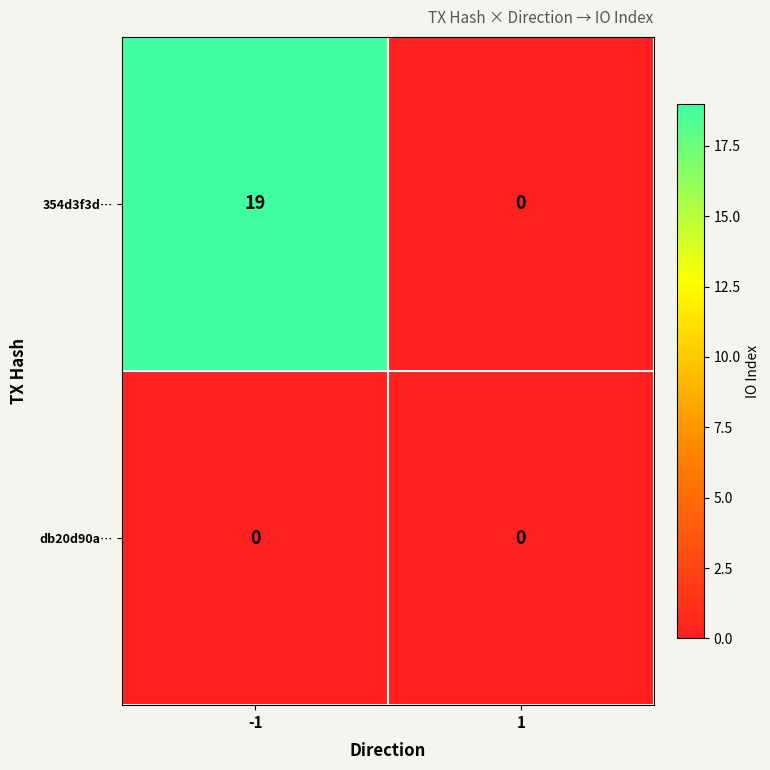

Reading left to right, extract all data points from this chart.

354d3f3d…: 19	0
db20d90a…: 0	0